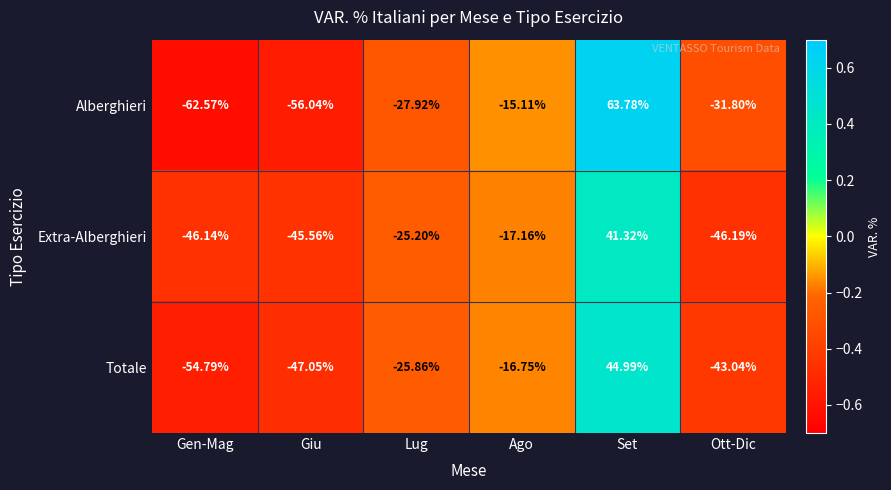

Which series has the largest range (max minus min)?

Alberghieri